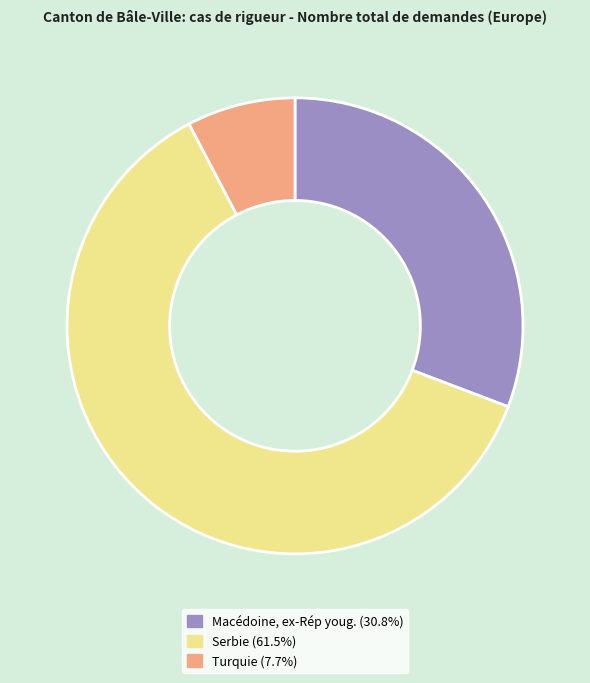

Which category has the biggest portion of the pie?

Serbie